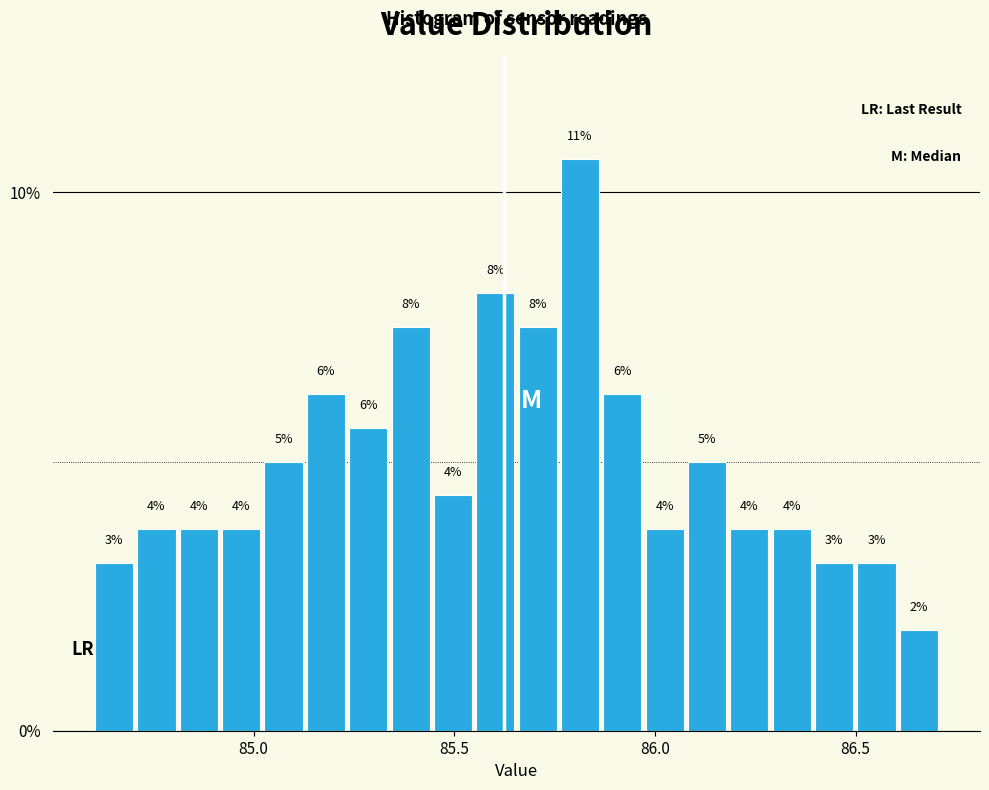

Around what value on the x-axis is the tallest bar? Give the approximate position of its centre, as read against the axis.

85.80